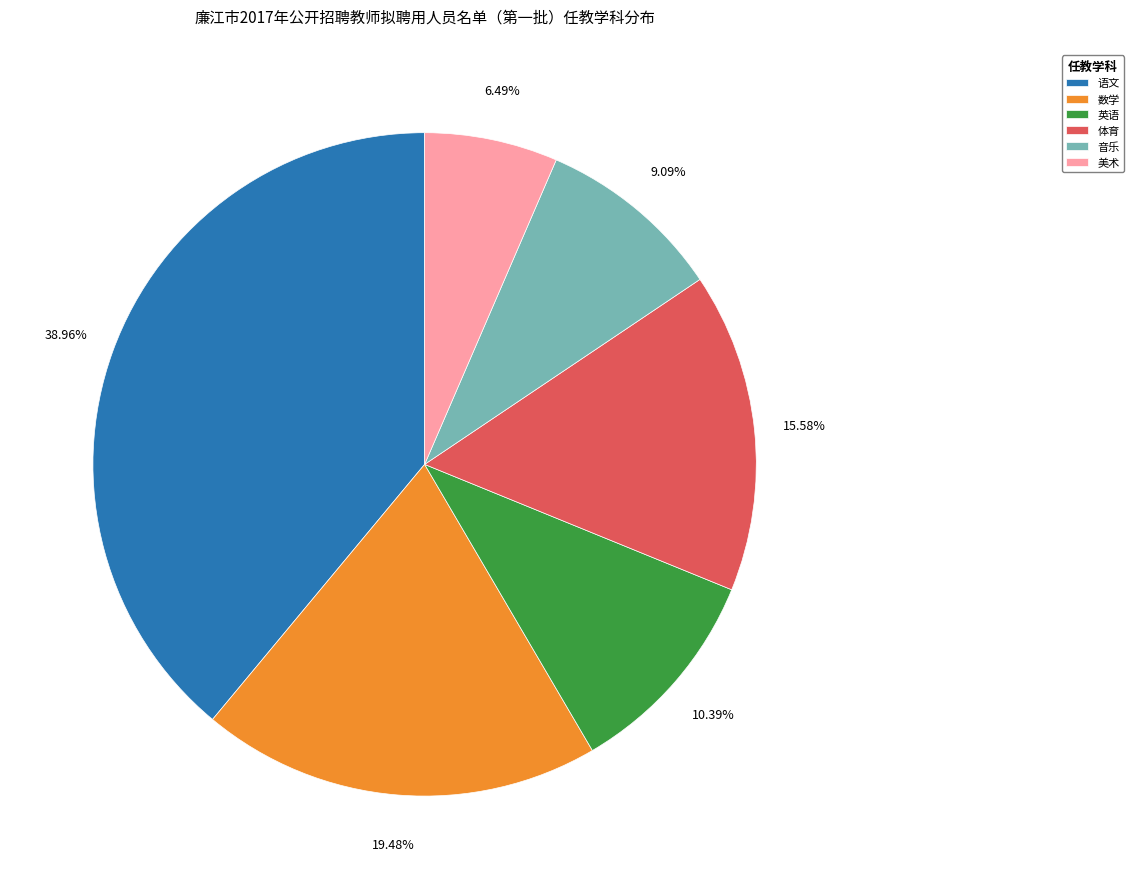

Which category has the biggest portion of the pie?

语文